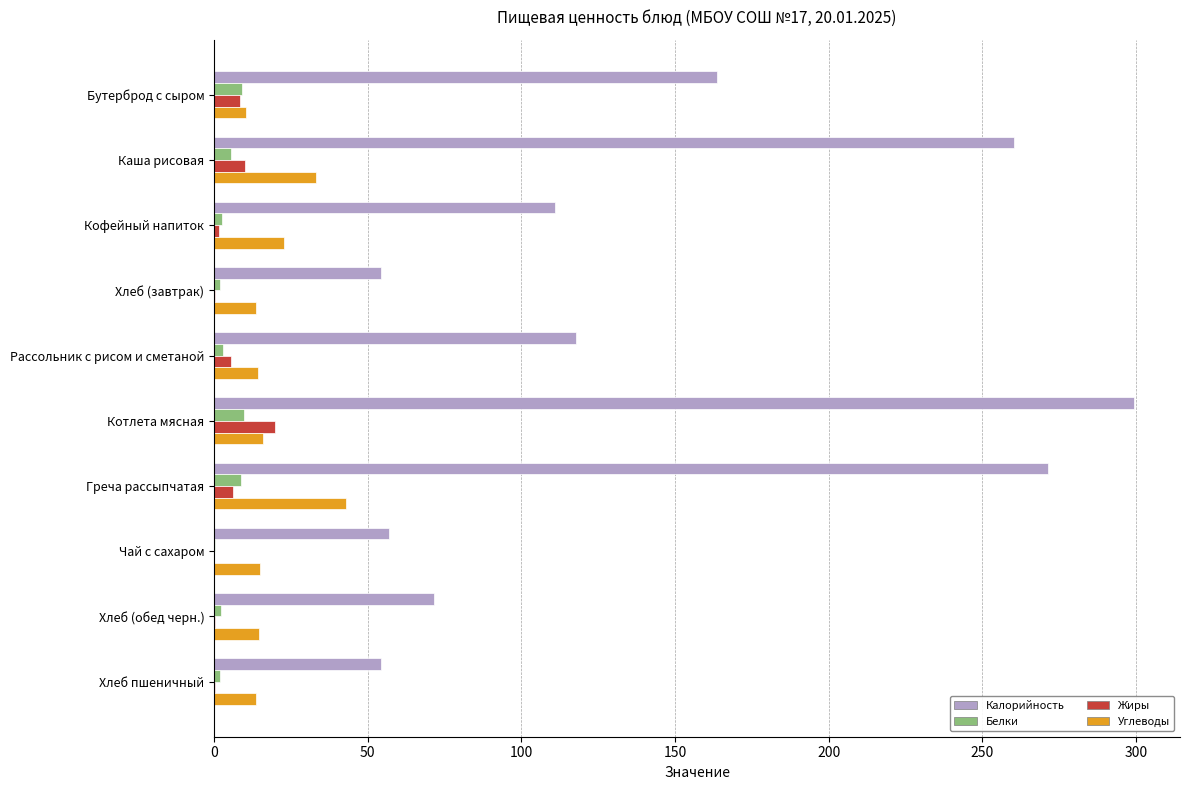

At which category does the chart reach its peak across all series?

Котлета мясная